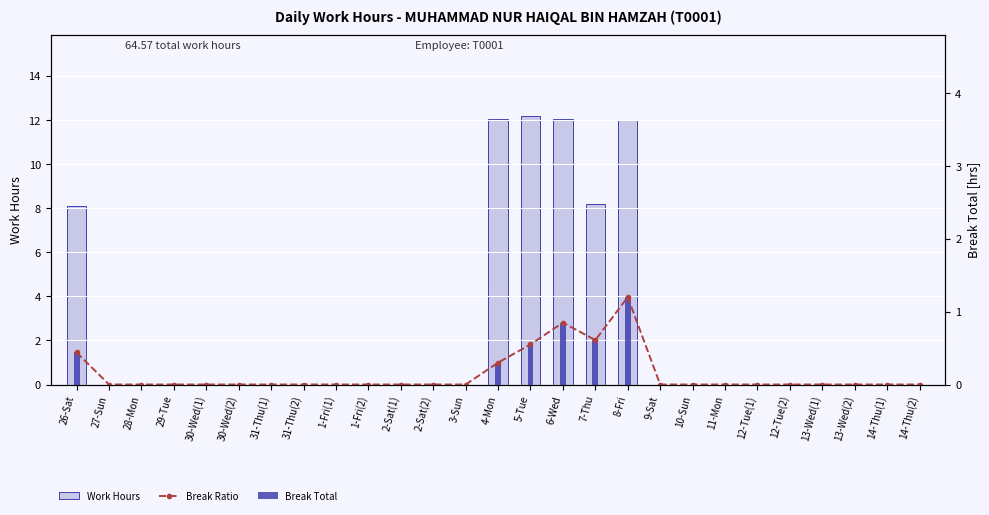

What is the maximum value shown in the chart?

12.2